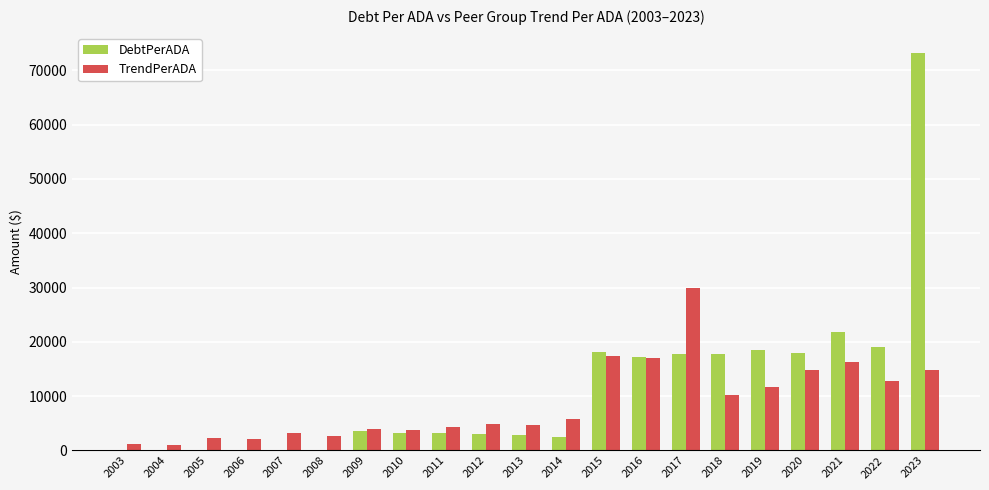

What is the sum of the DebtPerADA values at 2019 and 2008?

18479.7